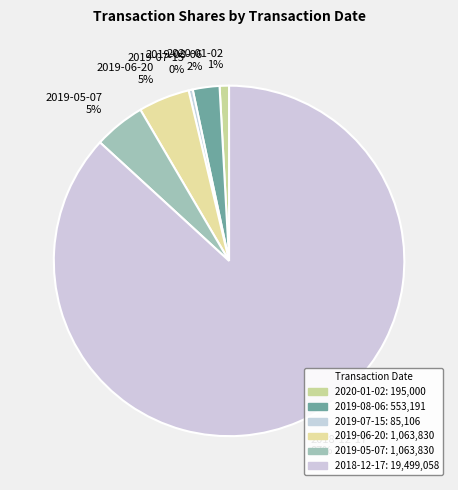

What percentage is the 2019-06-20 slice, to the nearest percent?

5%